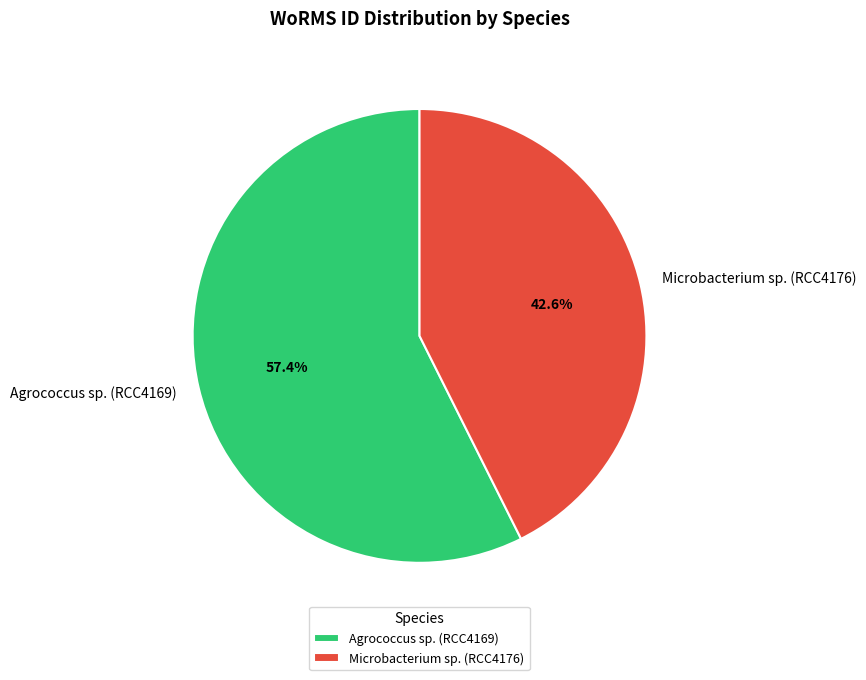

Approximately how many times larger is the value at Agrococcus sp. (RCC4169) compared to Microbacterium sp. (RCC4176)?

1.3